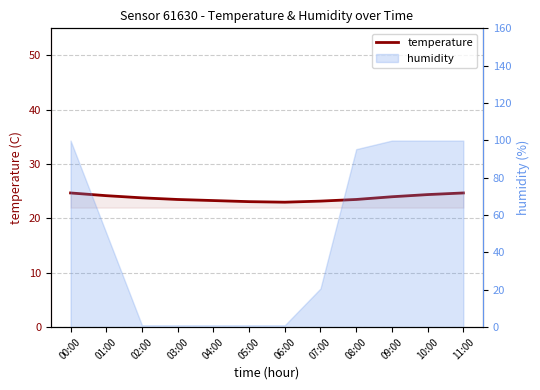

Which label corresponds to the smallest value in the chart?

06:00